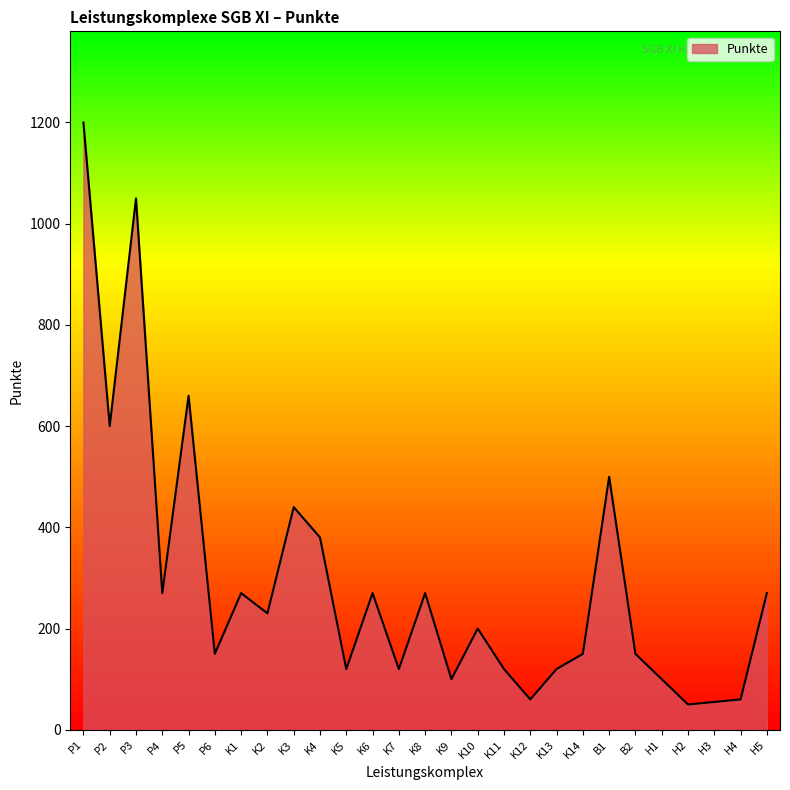

Where is the first local maximum?

P3